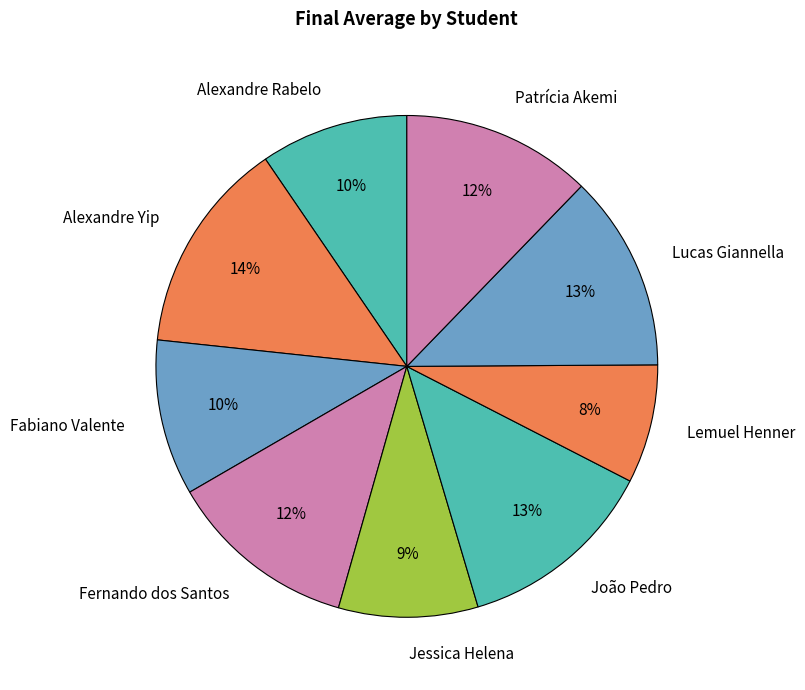

True or false: Lucas Giannella accounts for 13% of the total.

True